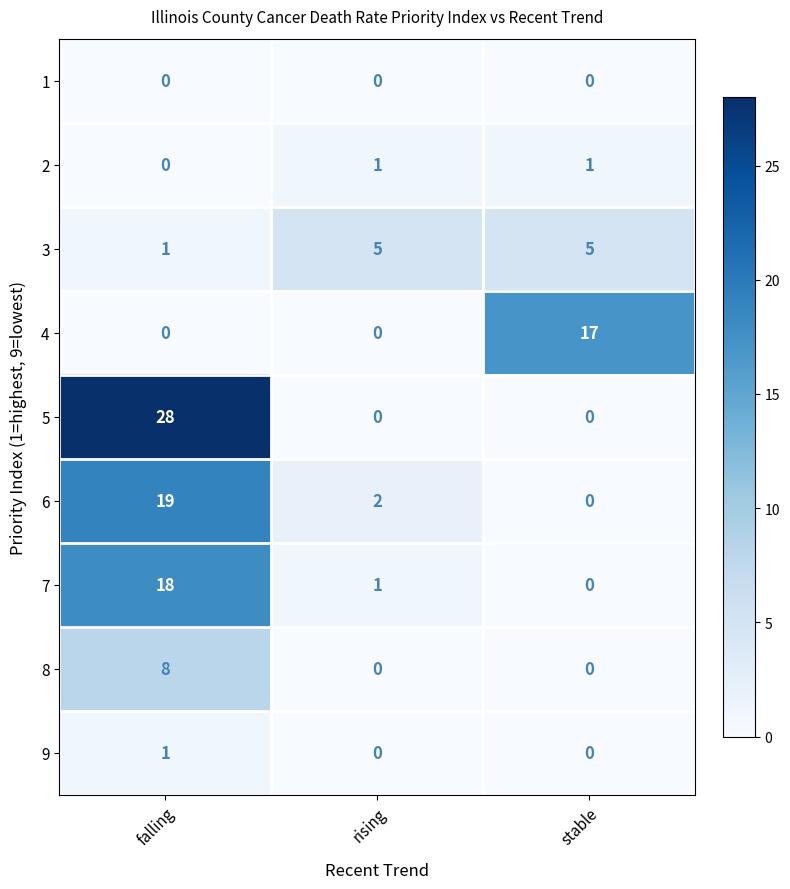

Which series has the widest spread of values?

5